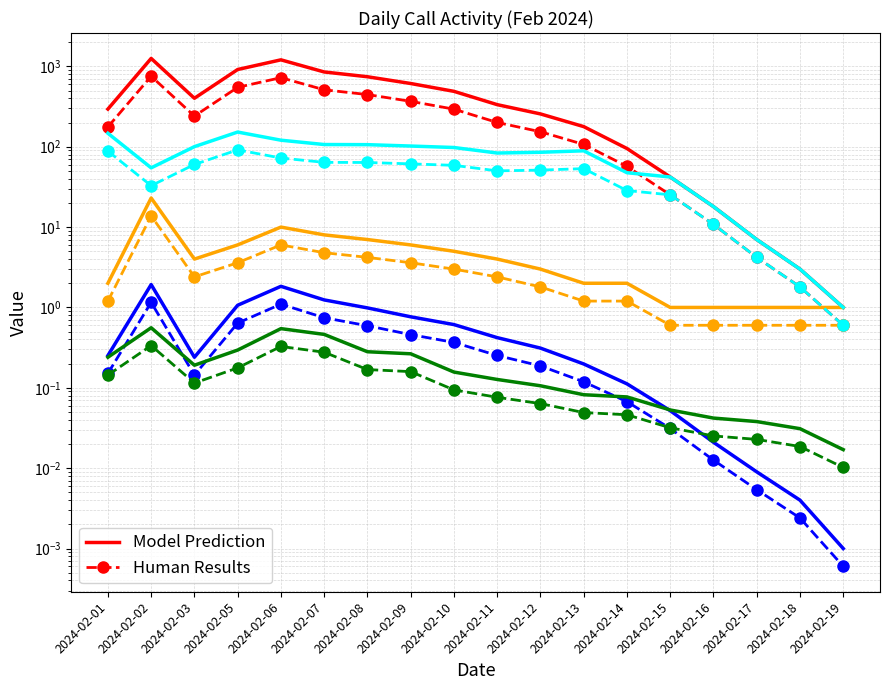

Reading left to right, transcribe all the data shown in this chart.

Total Duration (s): 176.4	753.6	240.6	548.4	723.6	511.2	445.8	367.2	293.4	200.4	153.6	106.8	57.0	25.2	10.8	4.2	1.8	0.6
Total Cost: 0.2	1.2	0.1	0.6	1.1	0.7	0.6	0.5	0.4	0.3	0.2	0.1	0.1	0.0	0.0	0.0	0.0	0.0
Call Count: 2.0	23.0	4.0	6.0	10.0	8.0	7.0	6.0	5.0	4.0	3.0	2.0	2.0	1.0	1.0	1.0	1.0	1.0
Avg Duration (s): 88.2	32.8	60.1	91.4	72.4	63.9	63.7	61.2	58.7	50.1	51.2	53.4	28.5	25.2	10.8	4.2	1.8	0.6
Max Cost: 0.2	0.6	0.2	0.3	0.5	0.5	0.3	0.3	0.2	0.1	0.1	0.1	0.1	0.1	0.0	0.0	0.0	0.0